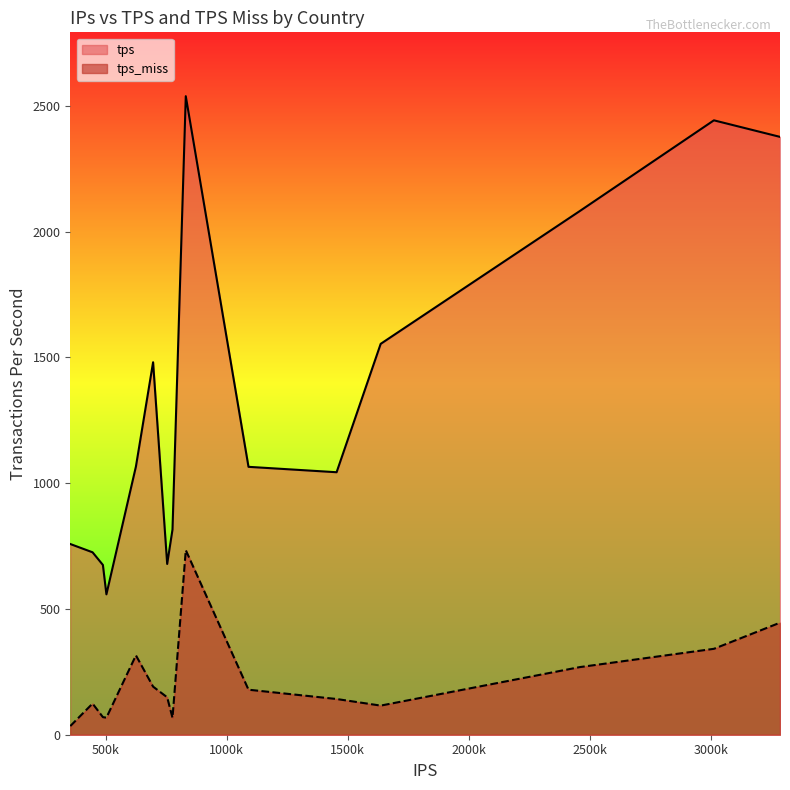

What is the average value of the tps_miss series?

216.4